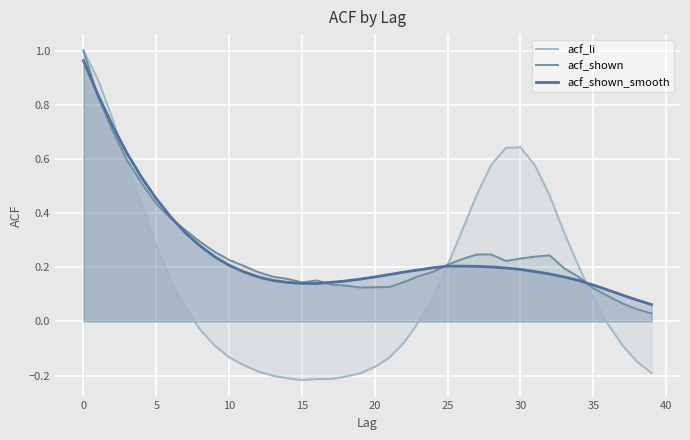

Which series has the largest range (max minus min)?

acf_li